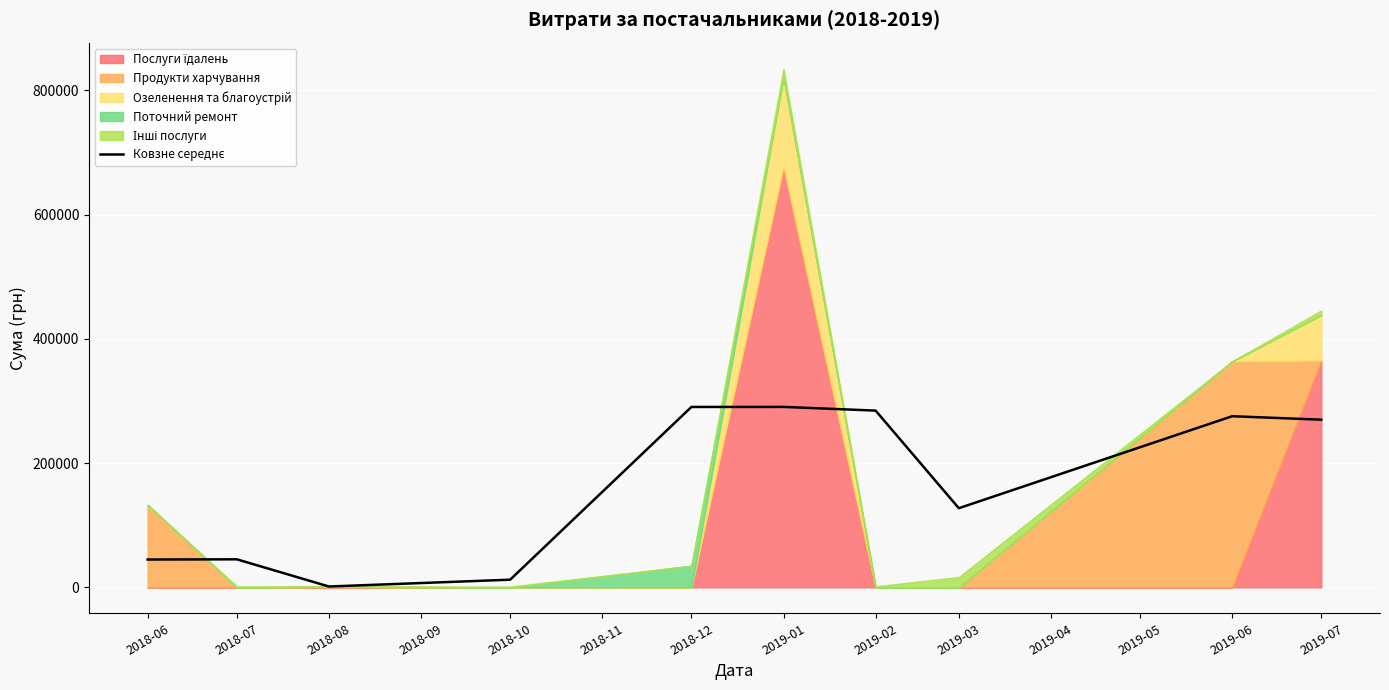

What is the sum of all values?

1641464.3